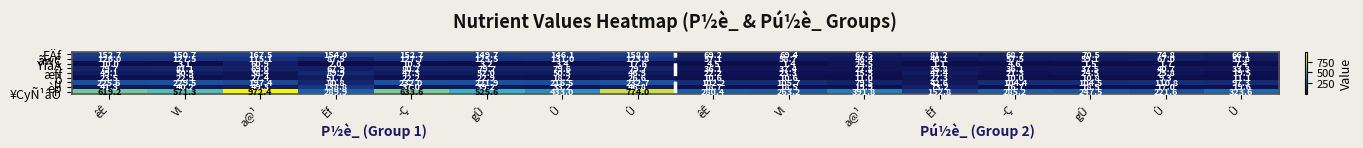

Reading left to right, list all the values displayed in this chart.

EÄf: êÊ=152.7	Vl=150.7	a@¹=167.5	Èf=154.0	­Ç=152.7	gÛ=149.7	Û=146.1	Û=158.0	êÊ=69.2	Vl=69.4	a@¹=67.5	Èf=81.2	­Ç=68.7	gÛ=70.5	Û=74.8	Û=66.1
ãwÇ: êÊ=126.0	Vl=127.5	a@¹=115.1	Èf=87.5	­Ç=127.7	gÛ=125.5	Û=131.0	Û=123.8	êÊ=57.1	Vl=58.7	a@¹=46.4	Èf=46.1	­Ç=57.5	gÛ=59.1	Û=67.0	Û=51.8
ÝîãÃ: êÊ=10.0	Vl=3.1	a@¹=60.9	Èf=2.0	­Ç=10.3	gÛ=3.2	Û=3.4	Û=17.6	êÊ=4.5	Vl=1.4	a@¹=24.5	Èf=1.1	­Ç=4.6	gÛ=1.5	Û=1.7	Û=7.4
¸: êÊ=79.7	Vl=81.1	a@¹=69.0	Èf=67.9	­Ç=80.2	gÛ=79.7	Û=79.6	Û=79.7	êÊ=36.1	Vl=37.4	a@¹=27.8	Èf=35.8	­Ç=36.1	gÛ=37.5	Û=40.7	Û=33.3
æff: êÊ=49.1	Vl=50.5	a@¹=38.4	Èf=89.9	­Ç=47.3	gÛ=52.0	Û=50.5	Û=46.5	êÊ=22.2	Vl=23.3	a@¹=15.5	Èf=47.4	­Ç=21.3	gÛ=24.5	Û=25.8	Û=19.5
ò: êÊ=23.5	Vl=22.9	a@¹=27.4	Èf=51.7	­Ç=22.2	gÛ=22.9	Û=18.2	Û=26.6	êÊ=10.6	Vl=10.6	a@¹=11.0	Èf=27.3	­Ç=10.0	gÛ=10.8	Û=9.3	Û=11.1
u: êÊ=225.6	Vl=229.5	a@¹=197.4	Èf=80.8	­Ç=232.0	gÛ=221.9	Û=216.5	Û=232.7	êÊ=102.2	Vl=105.7	a@¹=79.5	Èf=42.6	­Ç=104.4	gÛ=104.5	Û=110.8	Û=97.3
èp: êÊ=41.3	Vl=40.2	a@¹=49.3	Èf=138.8	­Ç=37.0	gÛ=39.2	Û=33.2	Û=46.8	êÊ=18.7	Vl=18.5	a@¹=19.9	Èf=73.2	­Ç=16.7	gÛ=18.5	Û=17.0	Û=19.6
¥CyÑ¹âÔ: êÊ=619.2	Vl=571.3	a@¹=972.4	Èf=289.9	­Ç=633.6	gÛ=525.6	Û=433.0	Û=774.0	êÊ=280.4	Vl=263.2	a@¹=391.8	Èf=152.8	­Ç=285.2	gÛ=247.5	Û=221.6	Û=323.6